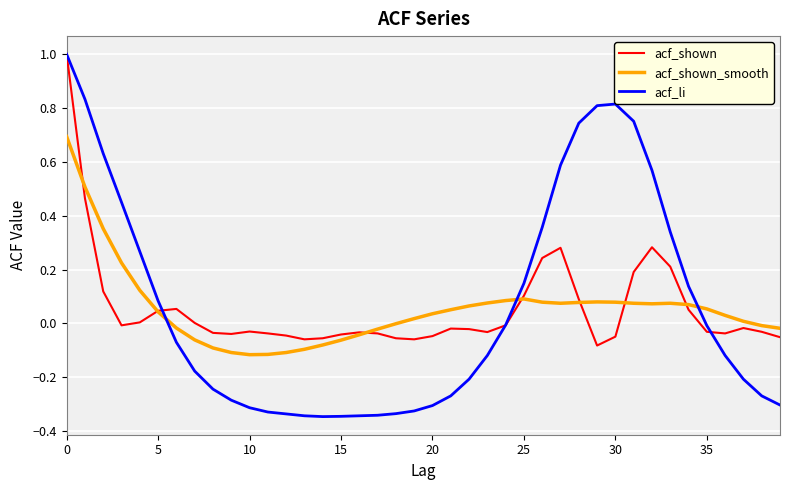

In acf_shown_smooth, how many points are higher than both neighbors (excluding endpoints)?

3